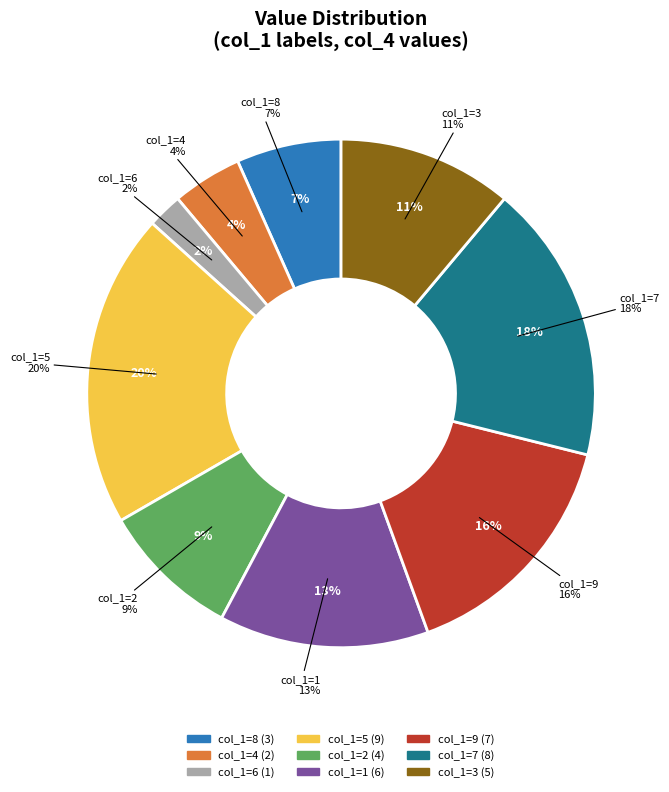

Which slice is the smallest?

6